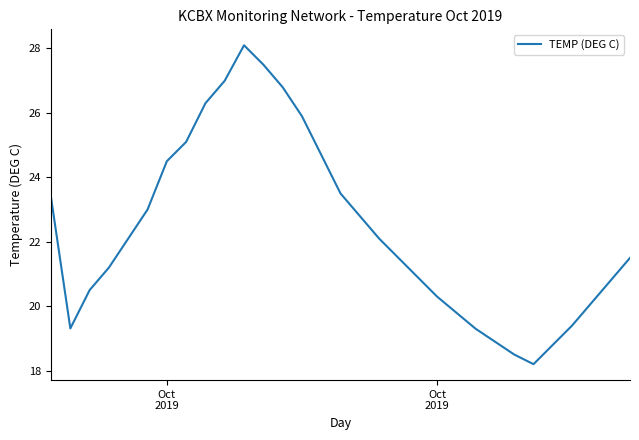

What is the minimum value shown in the chart?

18.2